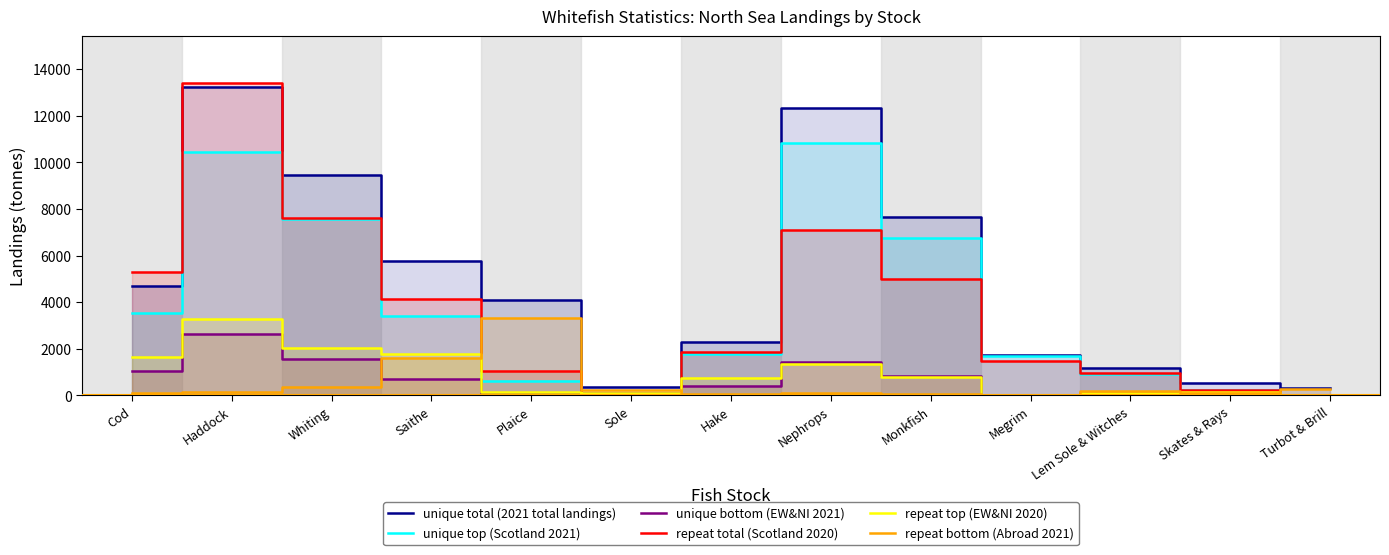

At which label does repeat bottom (Abroad 2021) reach its peak?

Plaice